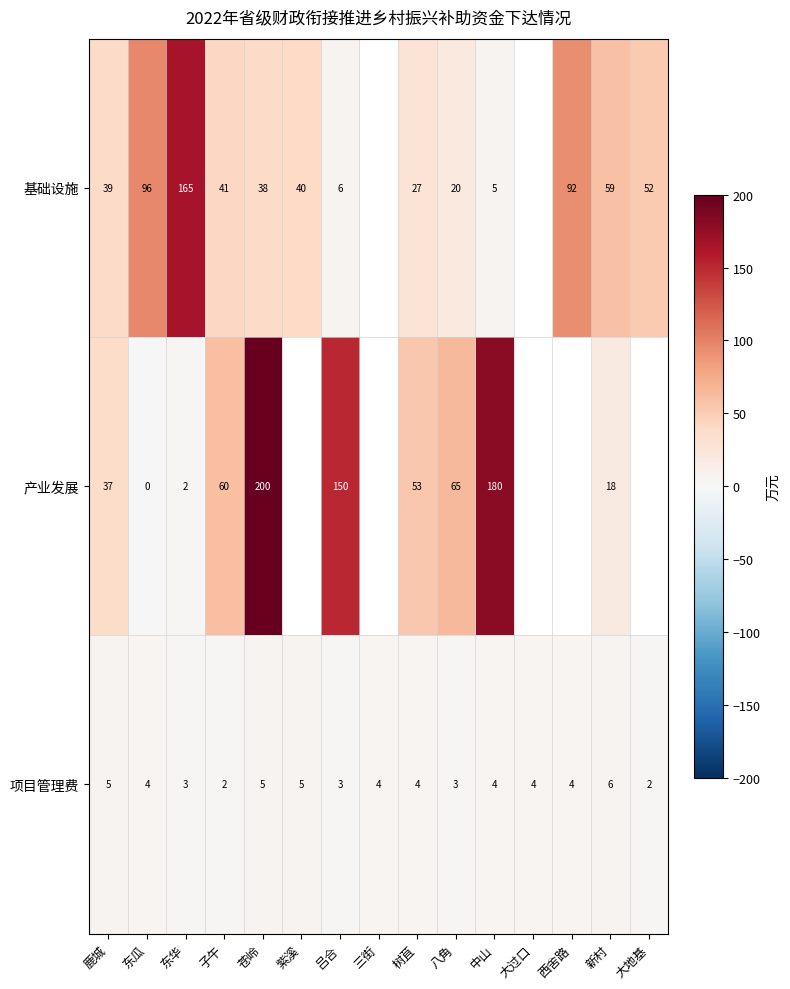

Is it true that 基础设施 equals 39.6 at 树苴?

False